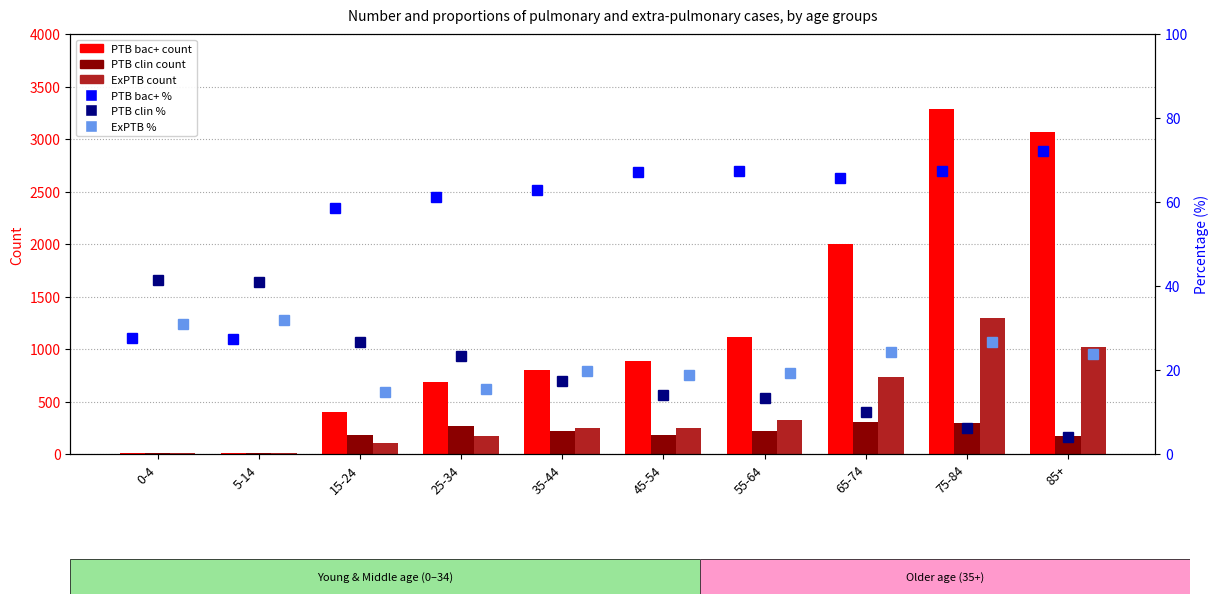

Does the chart contain stacked bars?

No